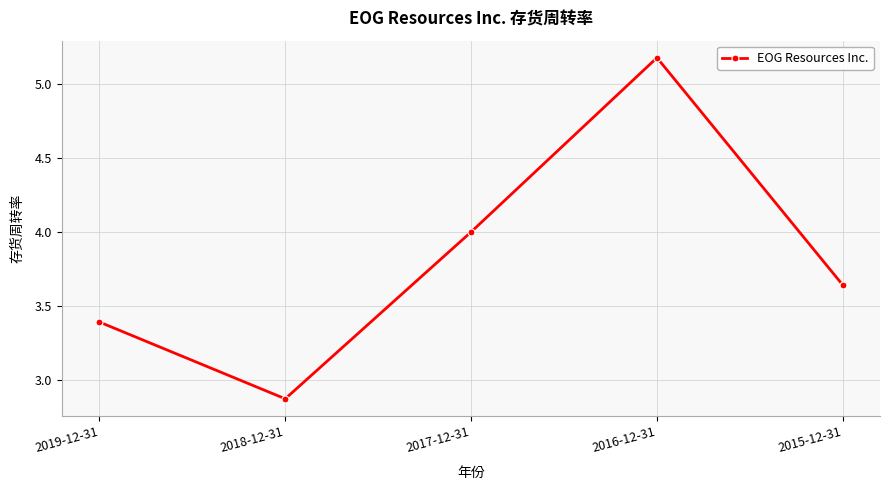

Between 2017-12-31 and 2016-12-31, which is larger?

2016-12-31